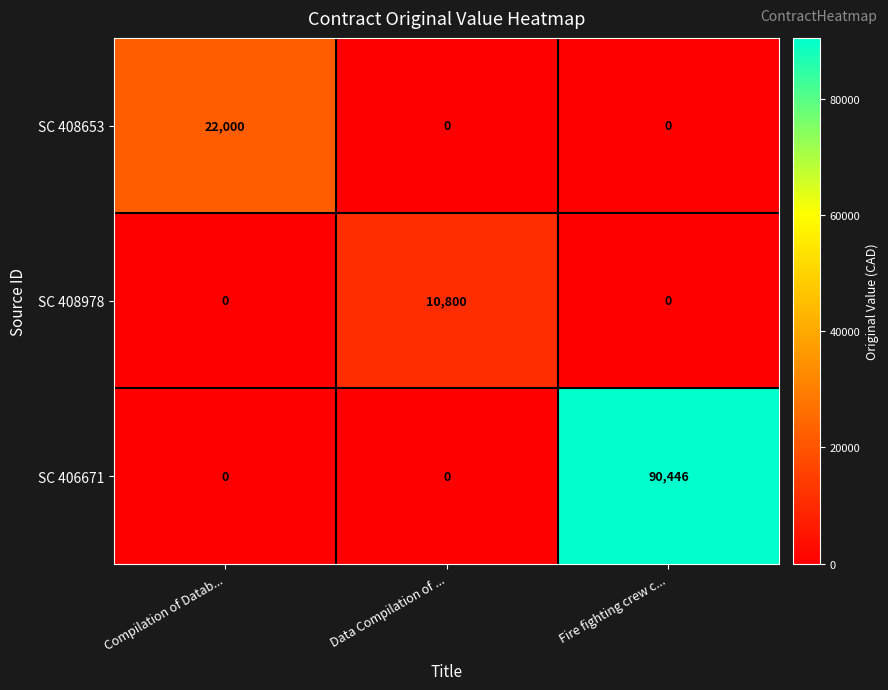

Is the value of SC 406671 at Fire fighting crew c... greater than the value of SC 408653 at Fire fighting crew c...?

Yes